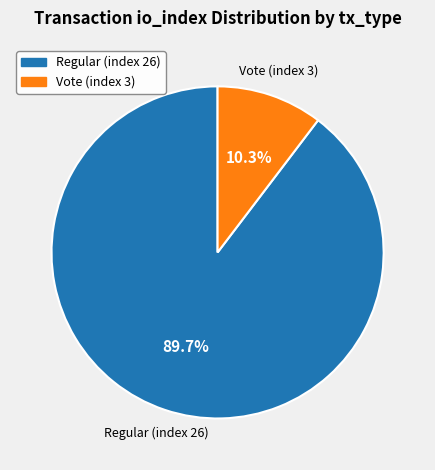

Is there any slice that represents more than half of the pie?

Yes